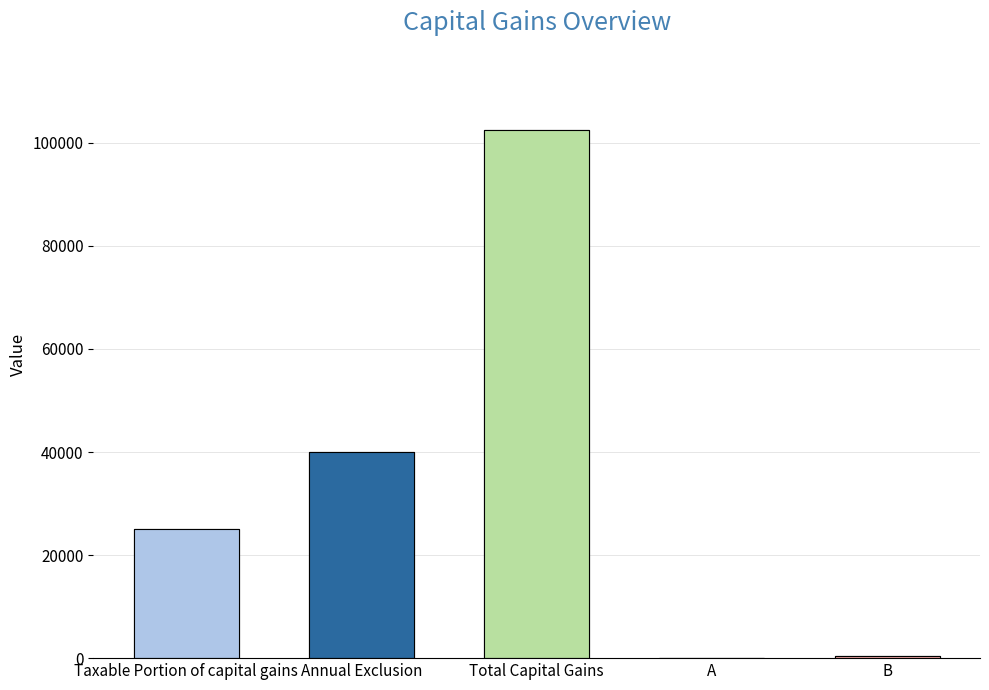

How many data points are above 24992?

2